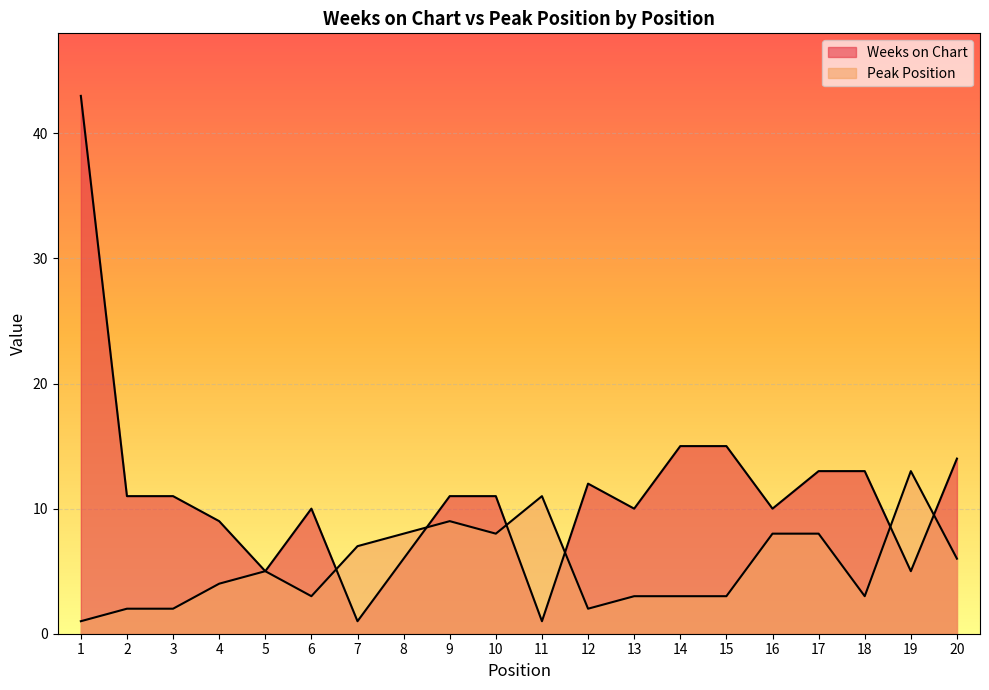

Is it true that Peak Position equals 0 at 1?

False